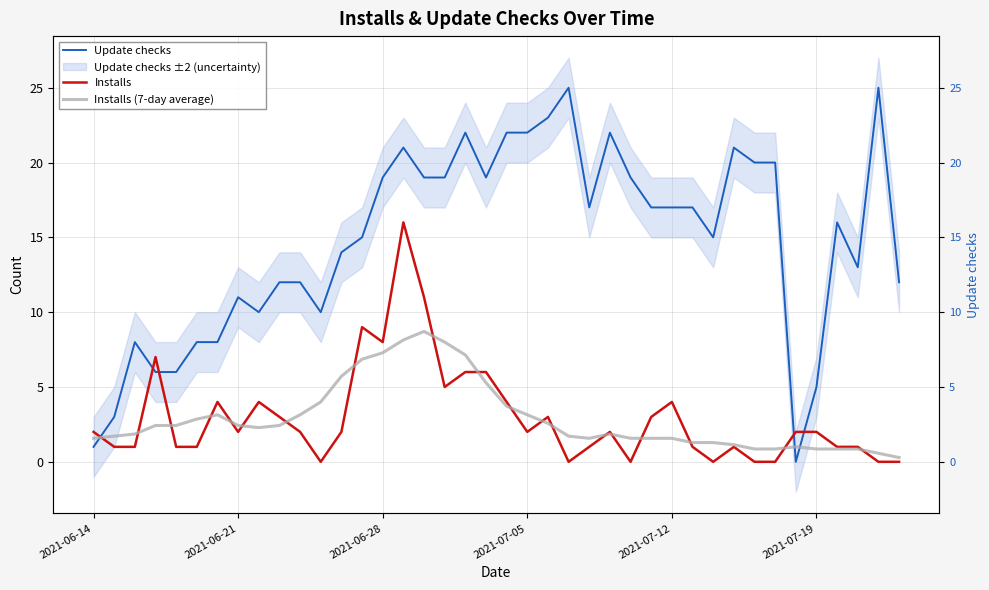

What is the difference between the maximum and second lowest values in the Installs (7-day average) series?

8.1